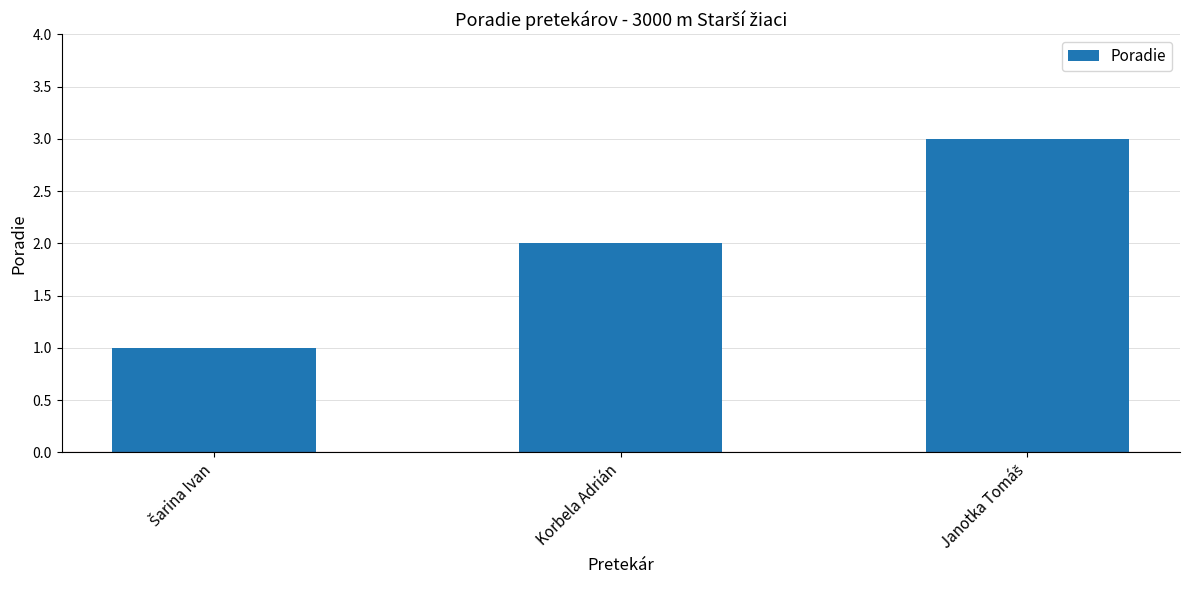

What is the sum of all values?

6